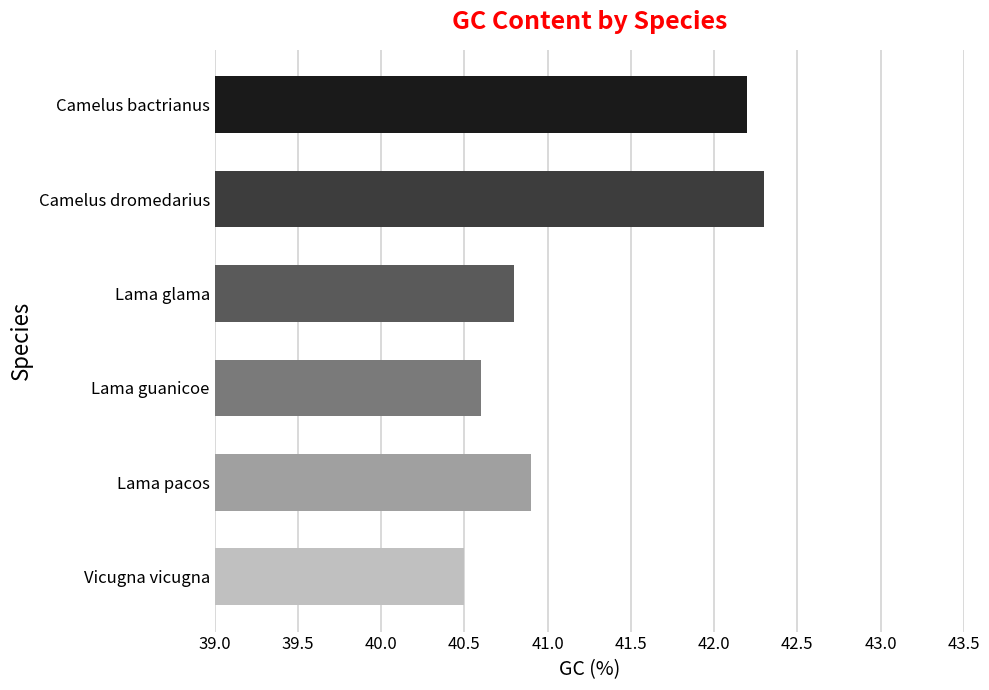

The chart shows a value of 56.0 at Vicugna vicugna. True or false?

False